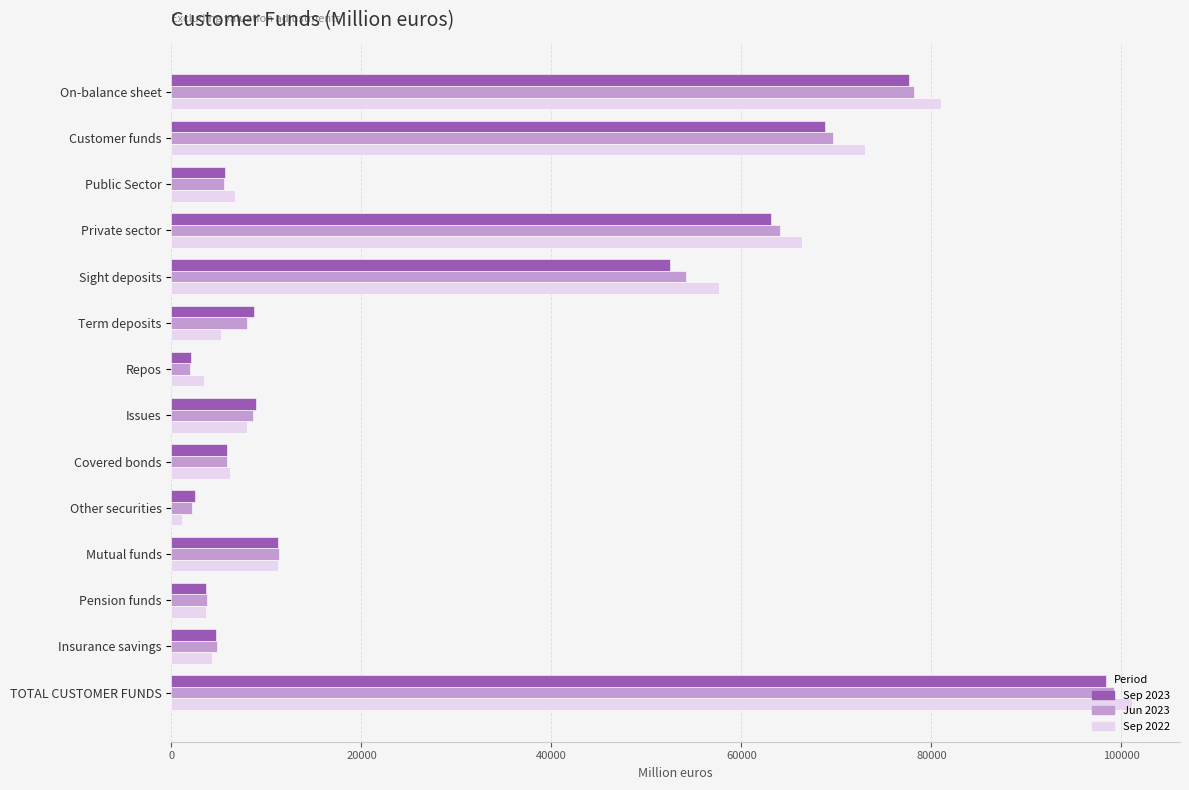

At which category is the sum across all series the highest?

TOTAL CUSTOMER FUNDS